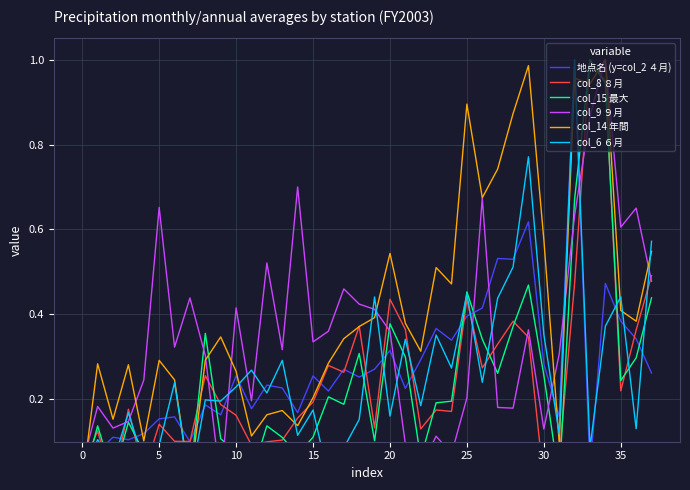

Which series has the largest range (max minus min)?

地点名 (y=col_2 ４月)